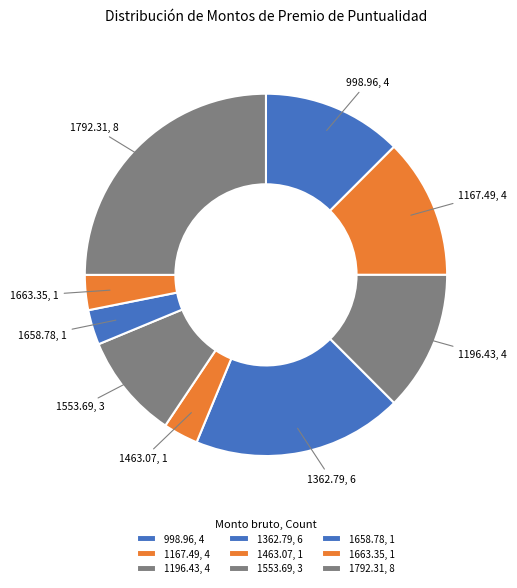

Count the number of slices in the pie.

9